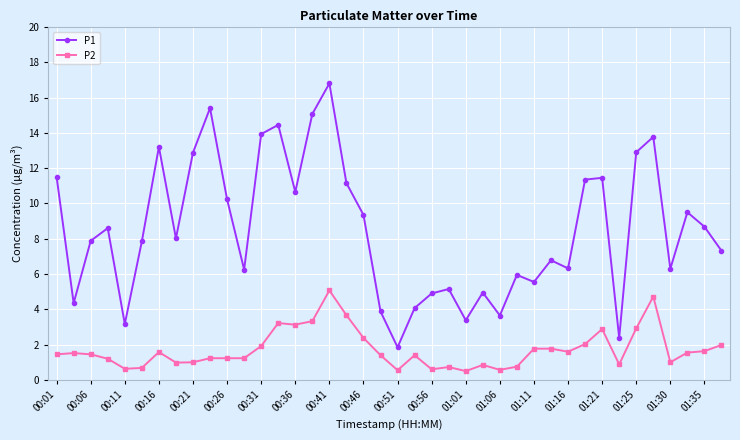

List the series in order of their overall mean, highest first.

P1, P2